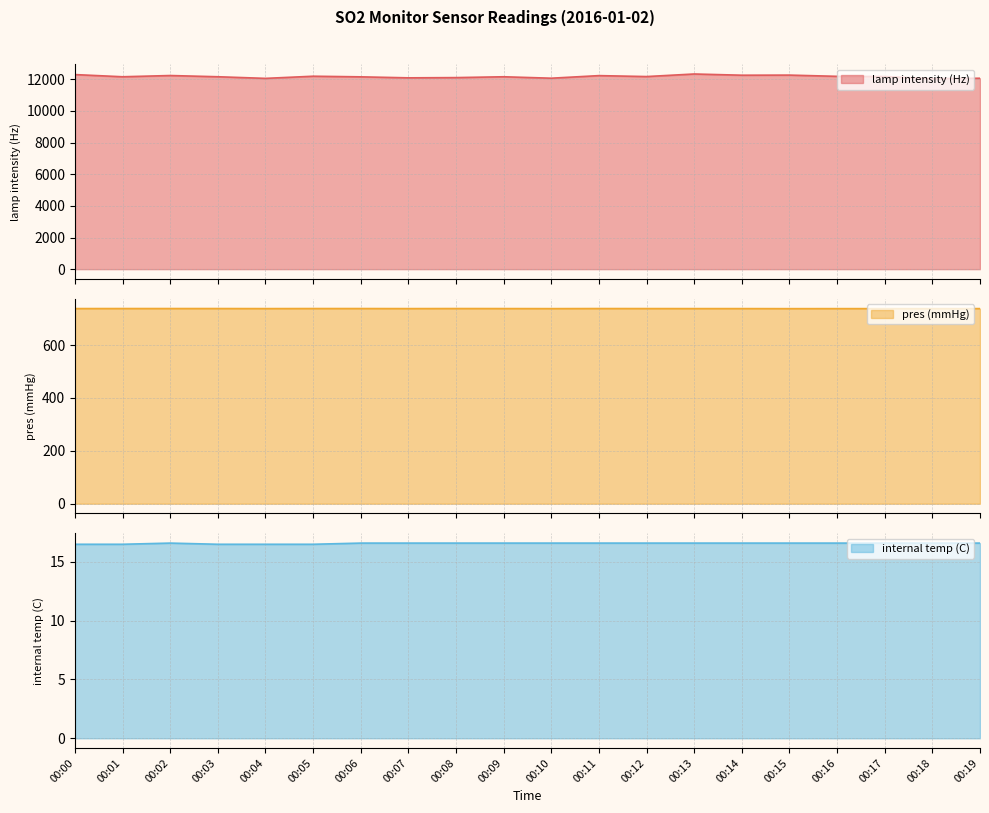

At which category is the sum across all series the highest?

00:13